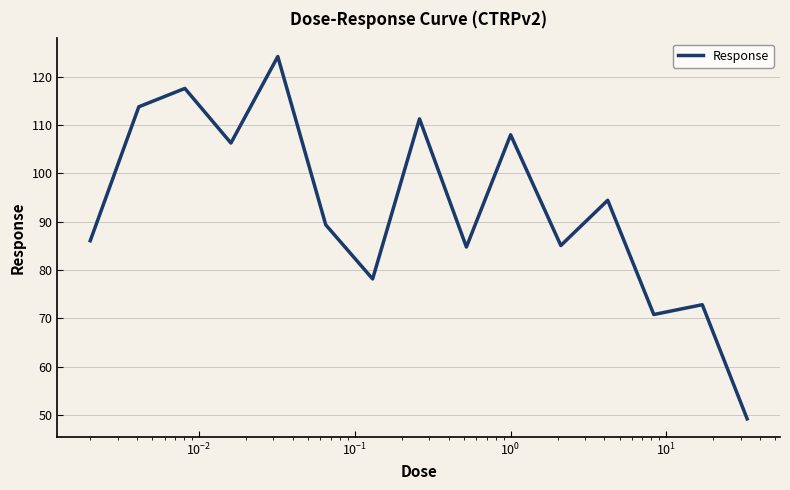

How many lines are shown in the chart?

1